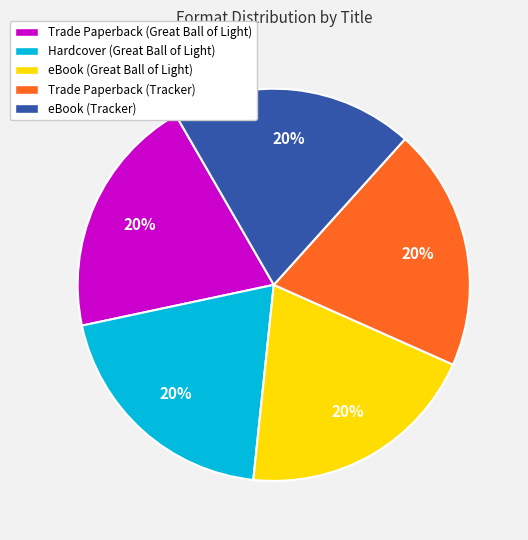

How many segments does this pie chart have?

5